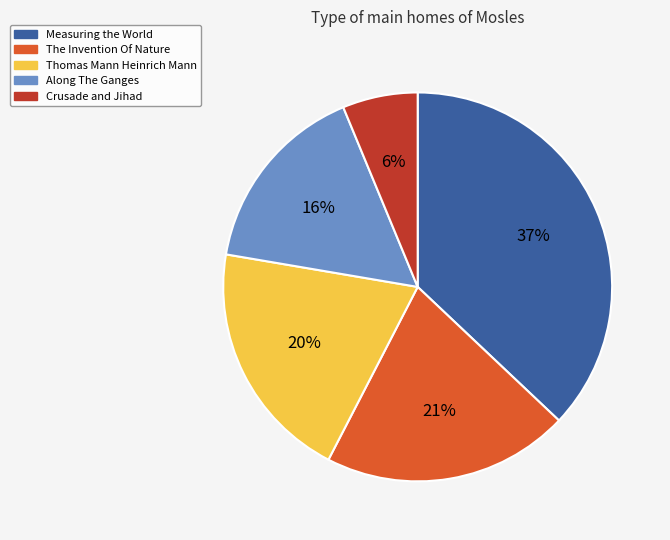

What is the ratio of the value at Thomas Mann Heinrich Mann to the value at The Invention Of Nature?

1.0